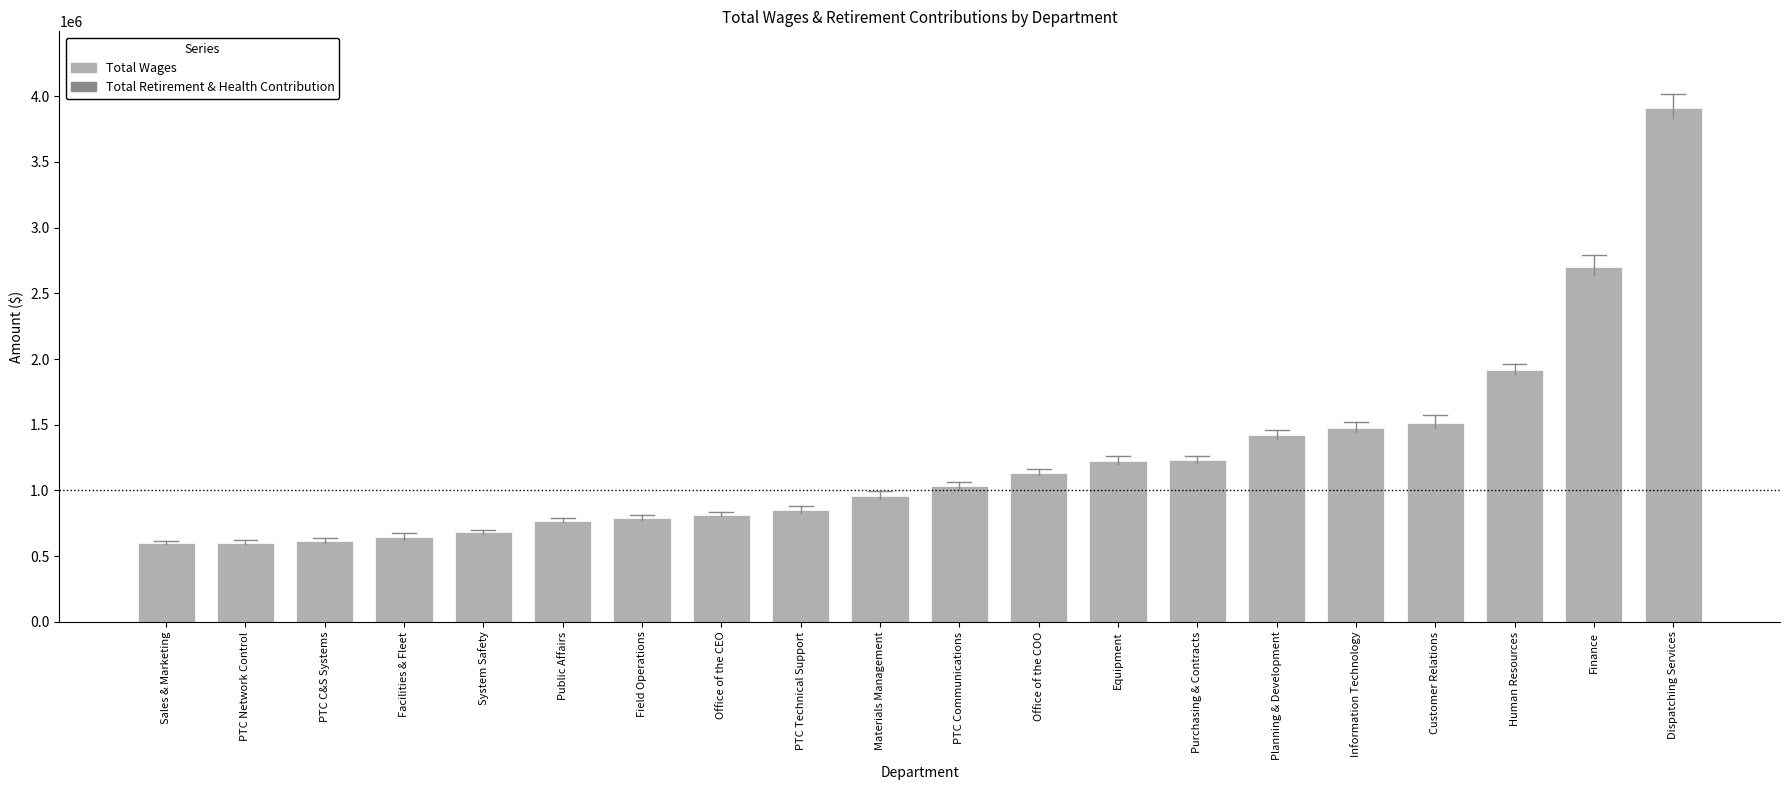

What is the label of the 1st bar from the right?

Dispatching Services